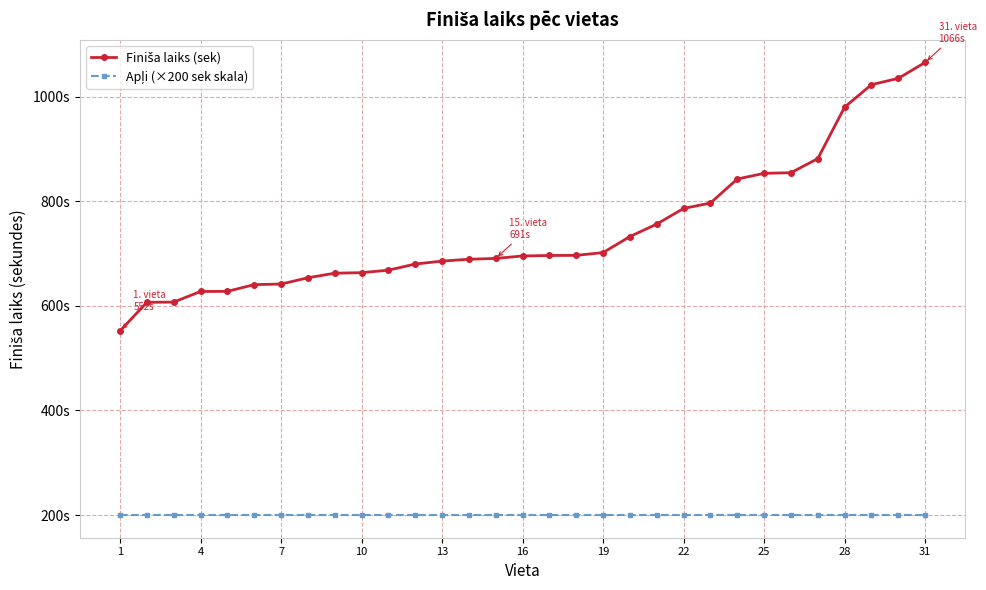

True or false: Finiša laiks (sek) and Apļi (×200 sek skala) cross at least once.

False